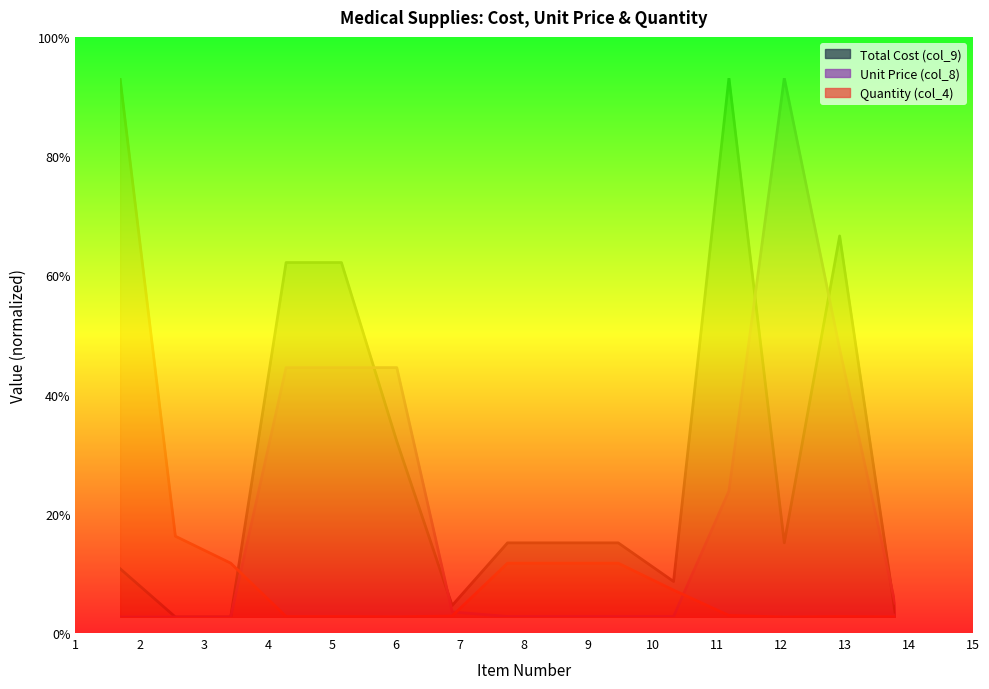

At which category is the sum across all series the highest?

12